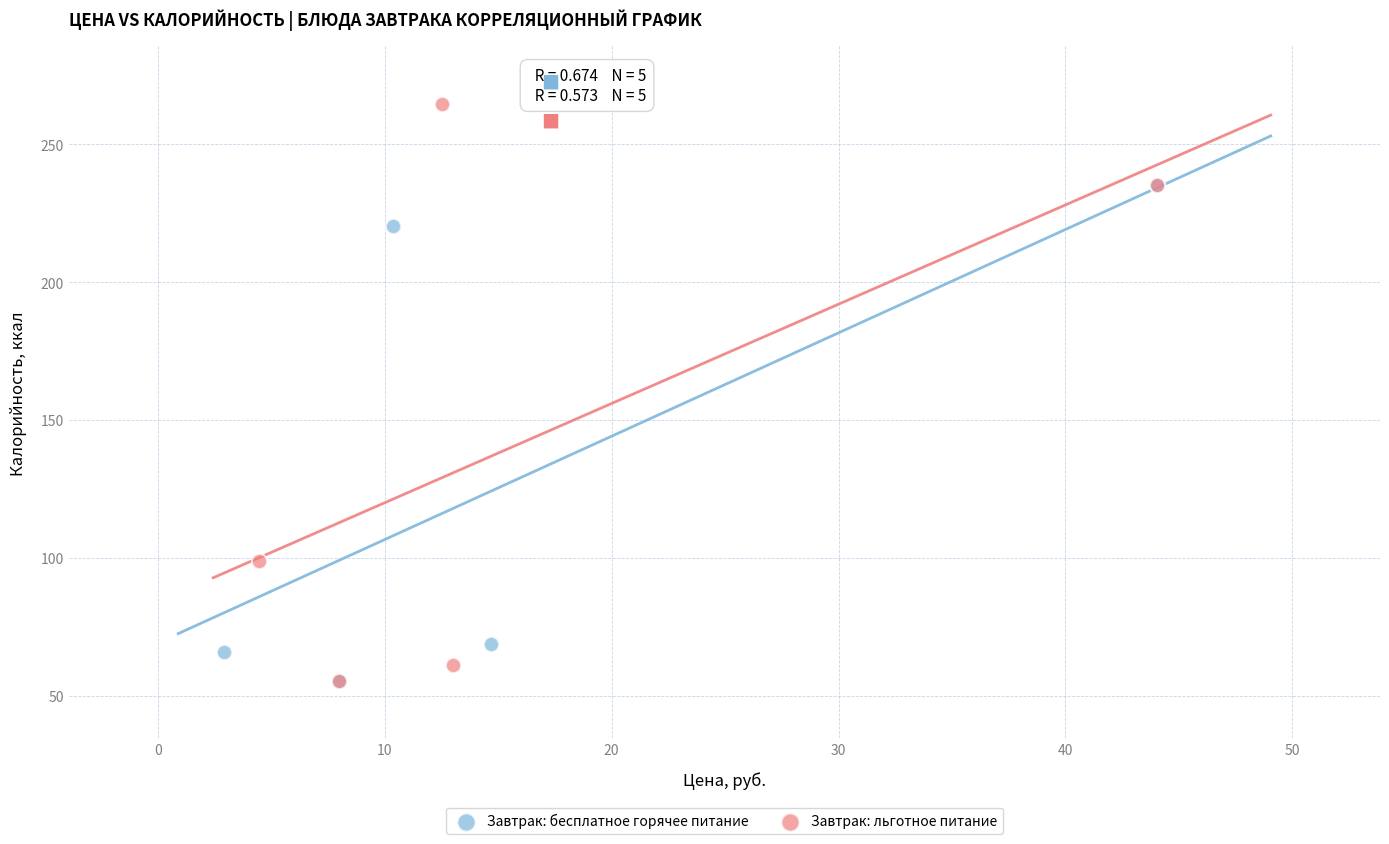

Which series reaches the maximum Y coordinate?

Завтрак: льготное питание